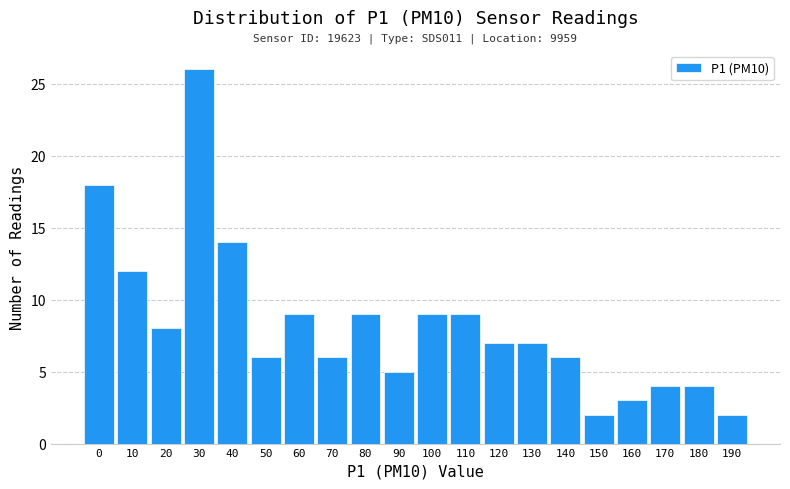

Reading left to right, extract all data points from this chart.

18	12	8	26	14	6	9	6	9	5	9	9	7	7	6	2	3	4	4	2